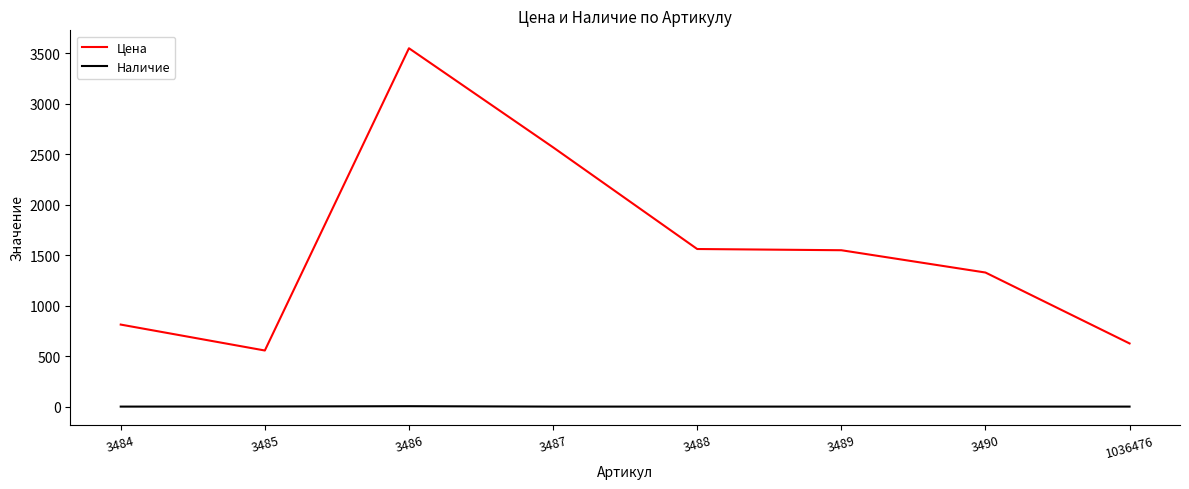

Which series changed the most between 3484 and 1036476?

Цена